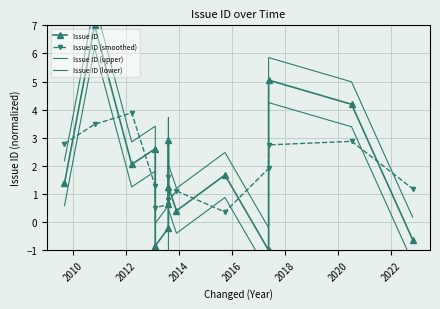

Which series has the largest range (max minus min)?

Issue ID